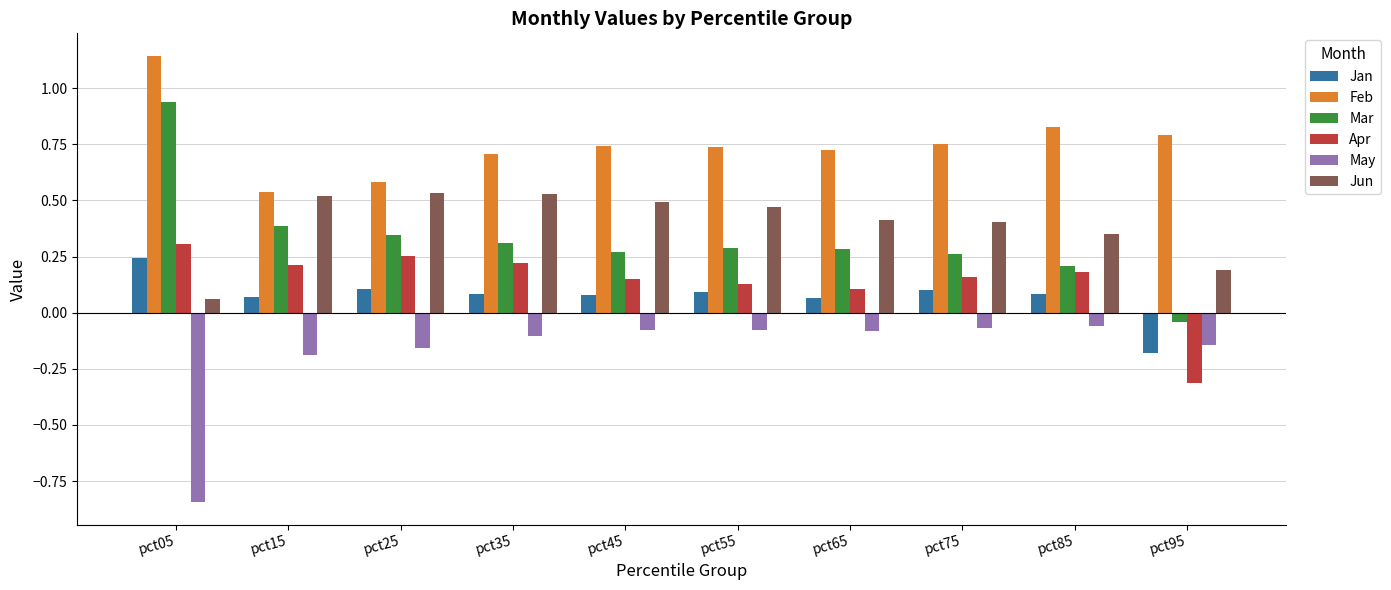

True or false: Mar has a value of 0.1 at pct65.

False